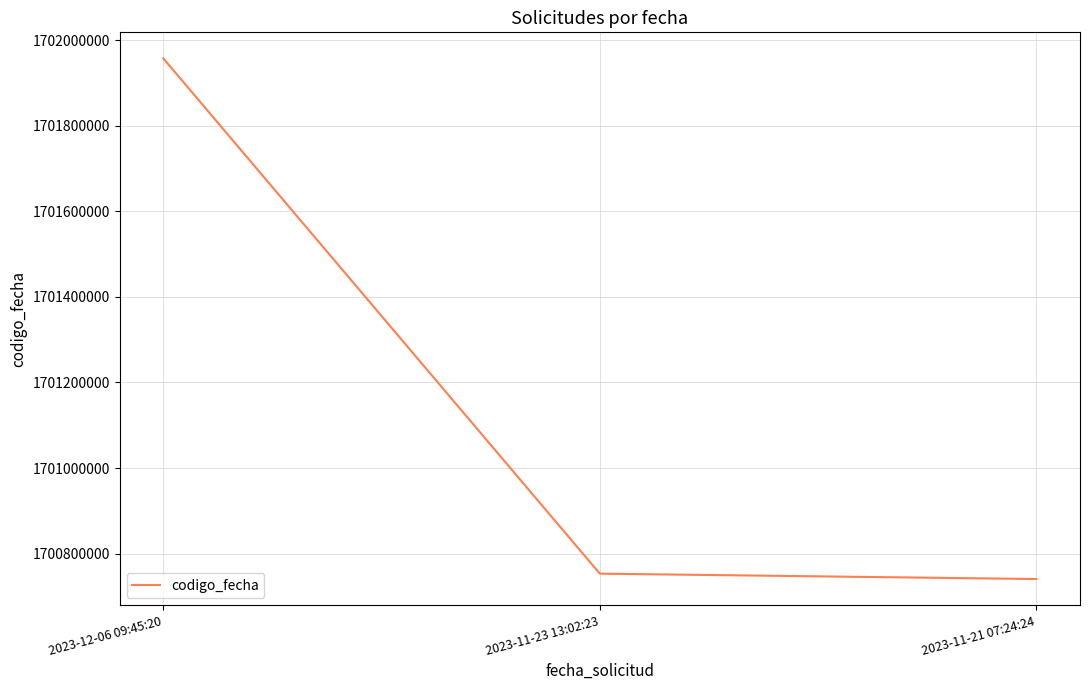

True or false: the data shows 950767870 at 2023-11-21 07:24:24.

False